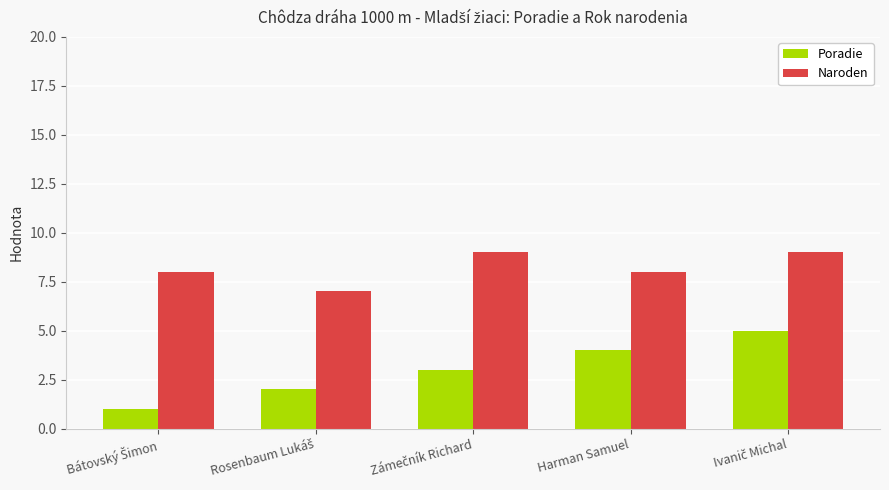

What is the average value of the Poradie series?

3